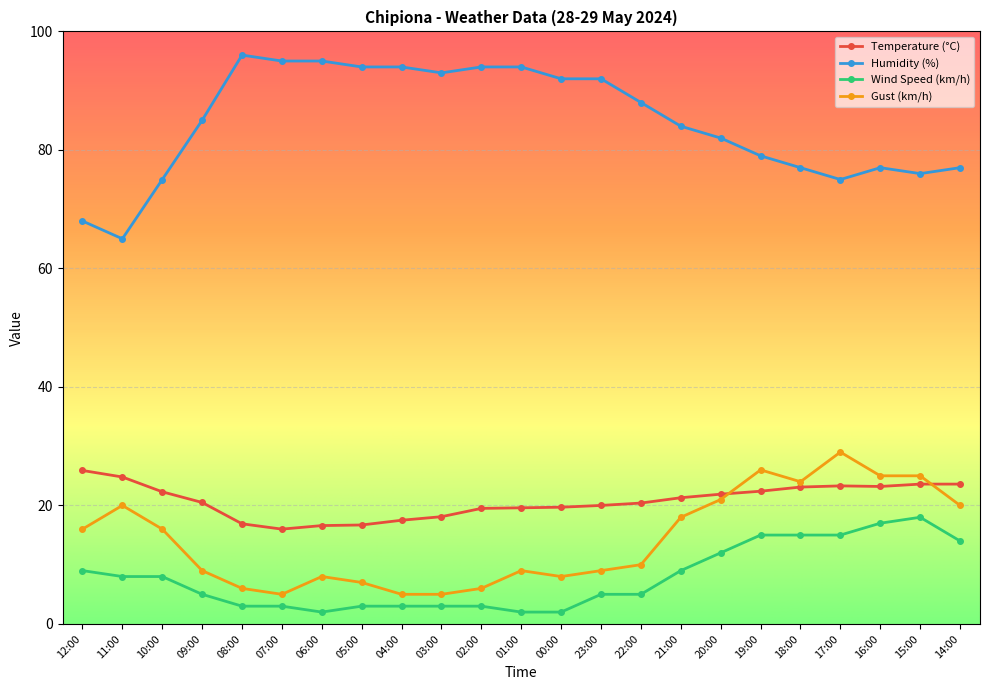

What is the difference between the highest and lowest values at 12:00?

59.0